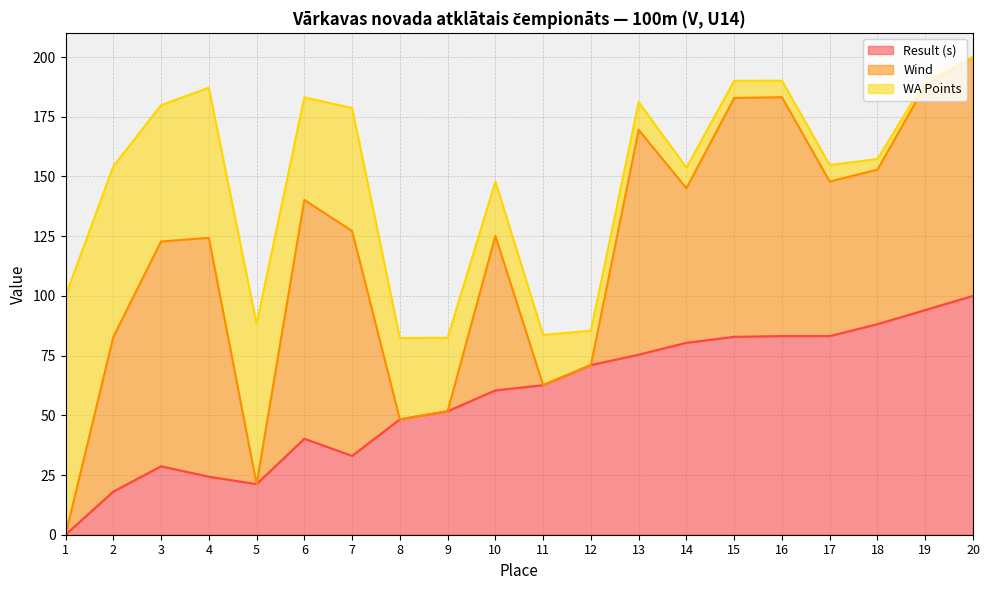

True or false: Result (s) and Wind cross at least once.

False